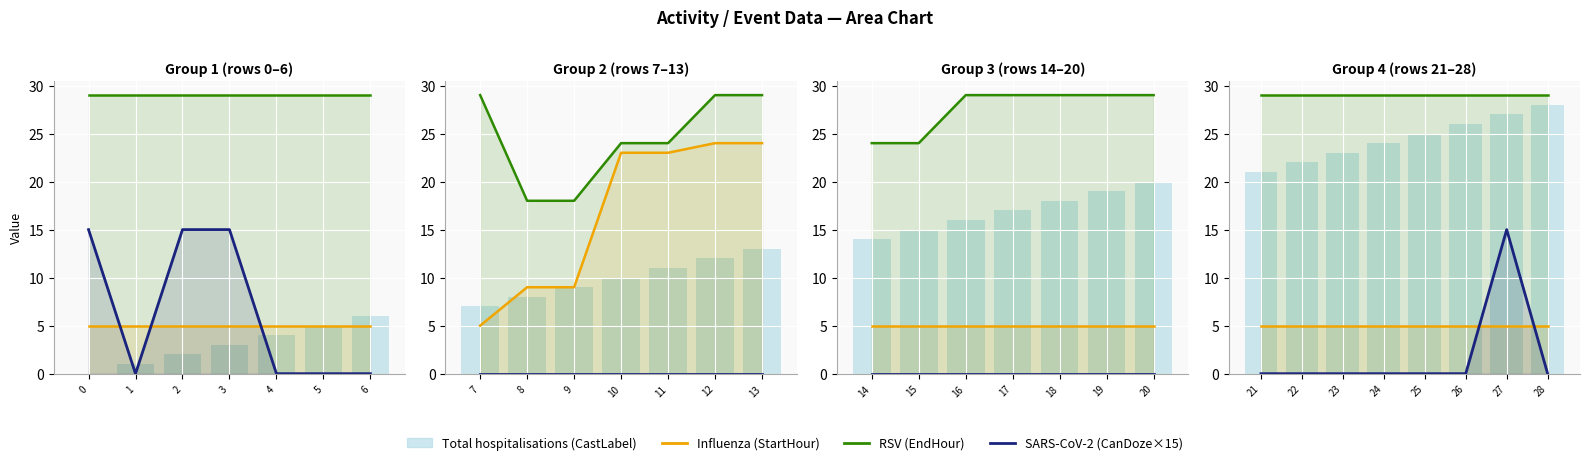

Does the chart contain stacked bars?

No